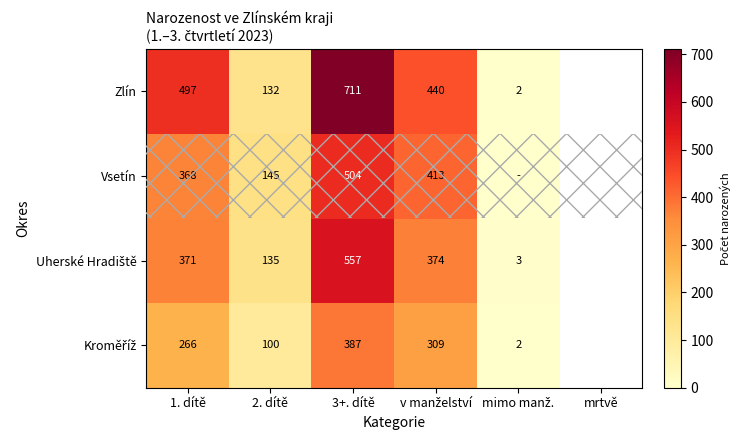

What is the total value across all series at v manželství?

1536